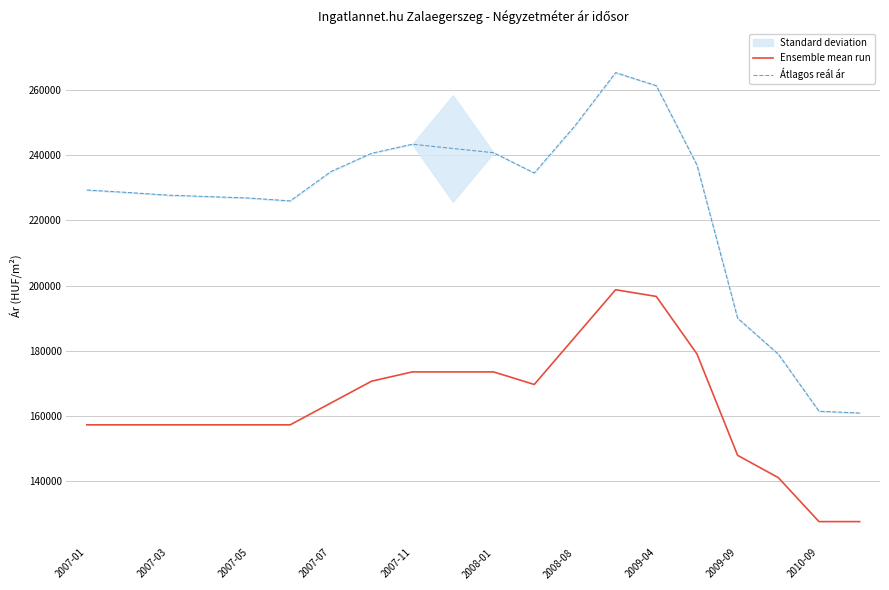

True or false: Átlagos reál ár and Ensemble mean run cross at least once.

False